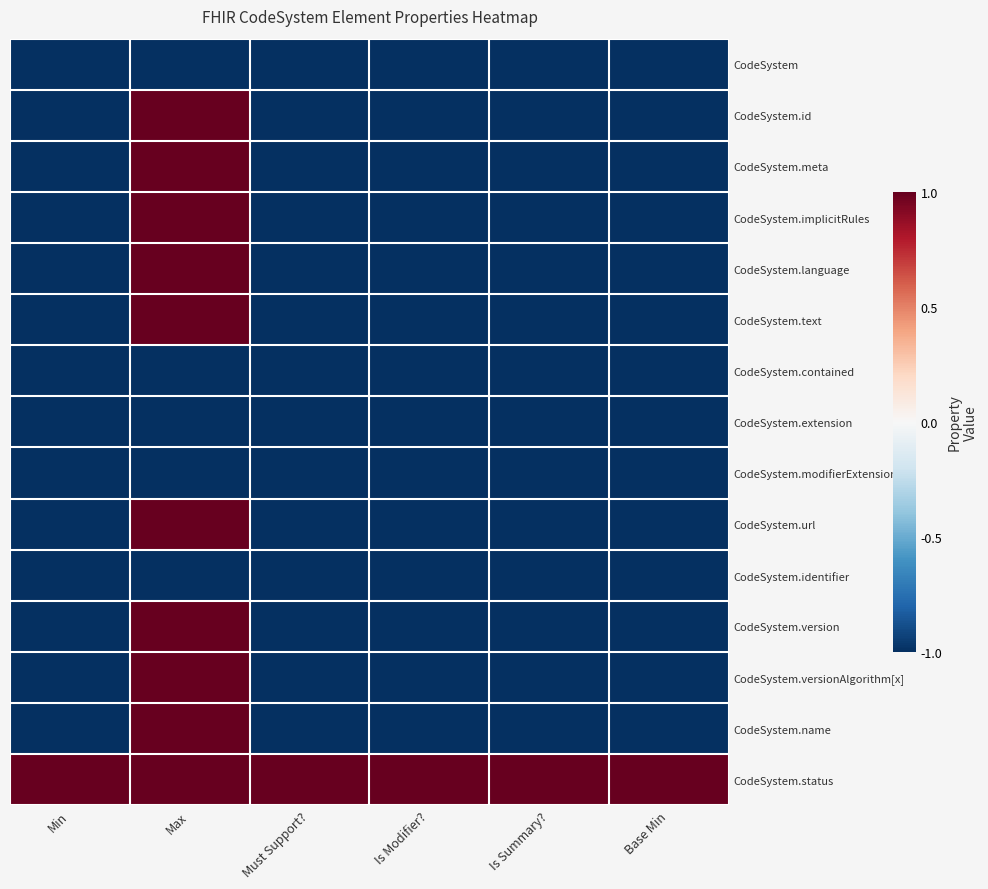

What is the smallest value displayed?

-1